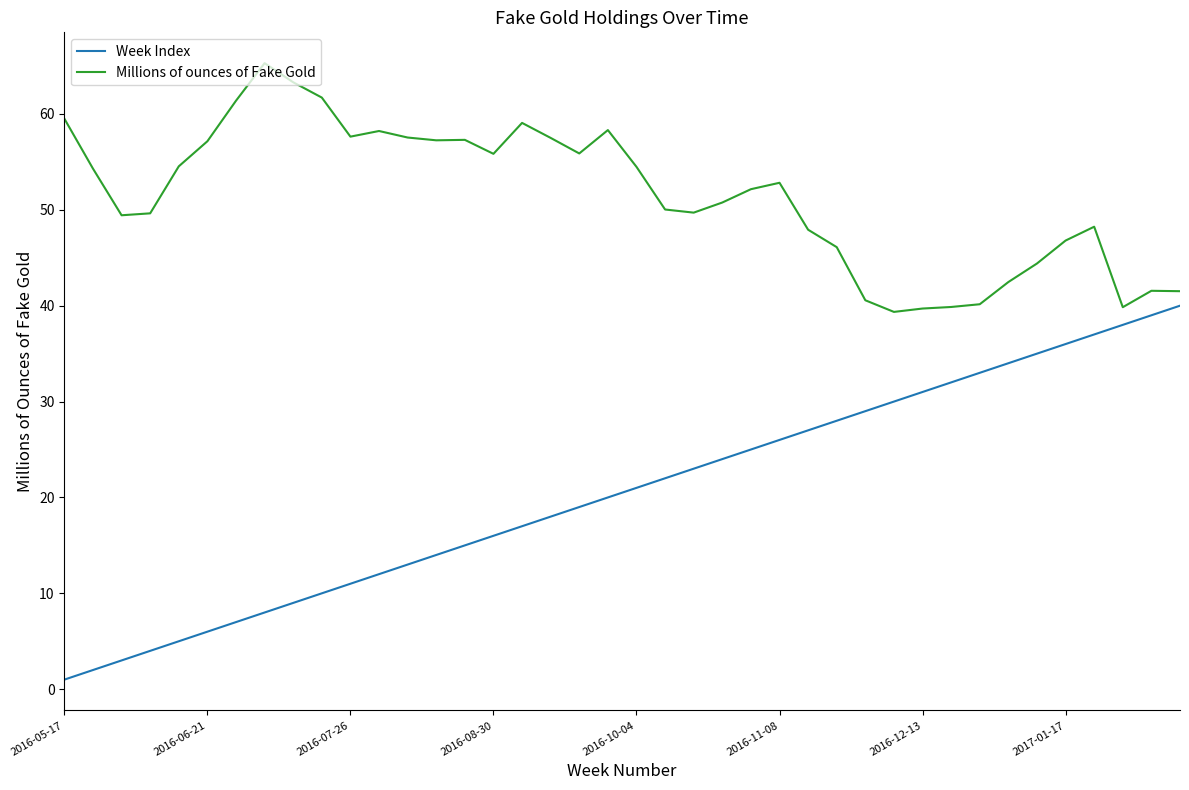

What is the difference between the maximum and minimum values in the Week Index series?

39.0